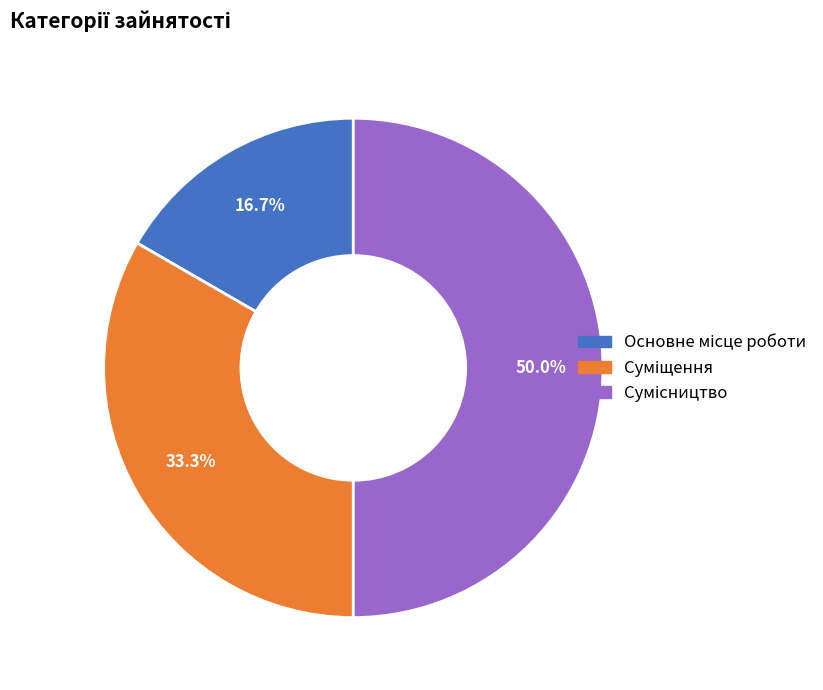

How many slices are in this pie chart?

3